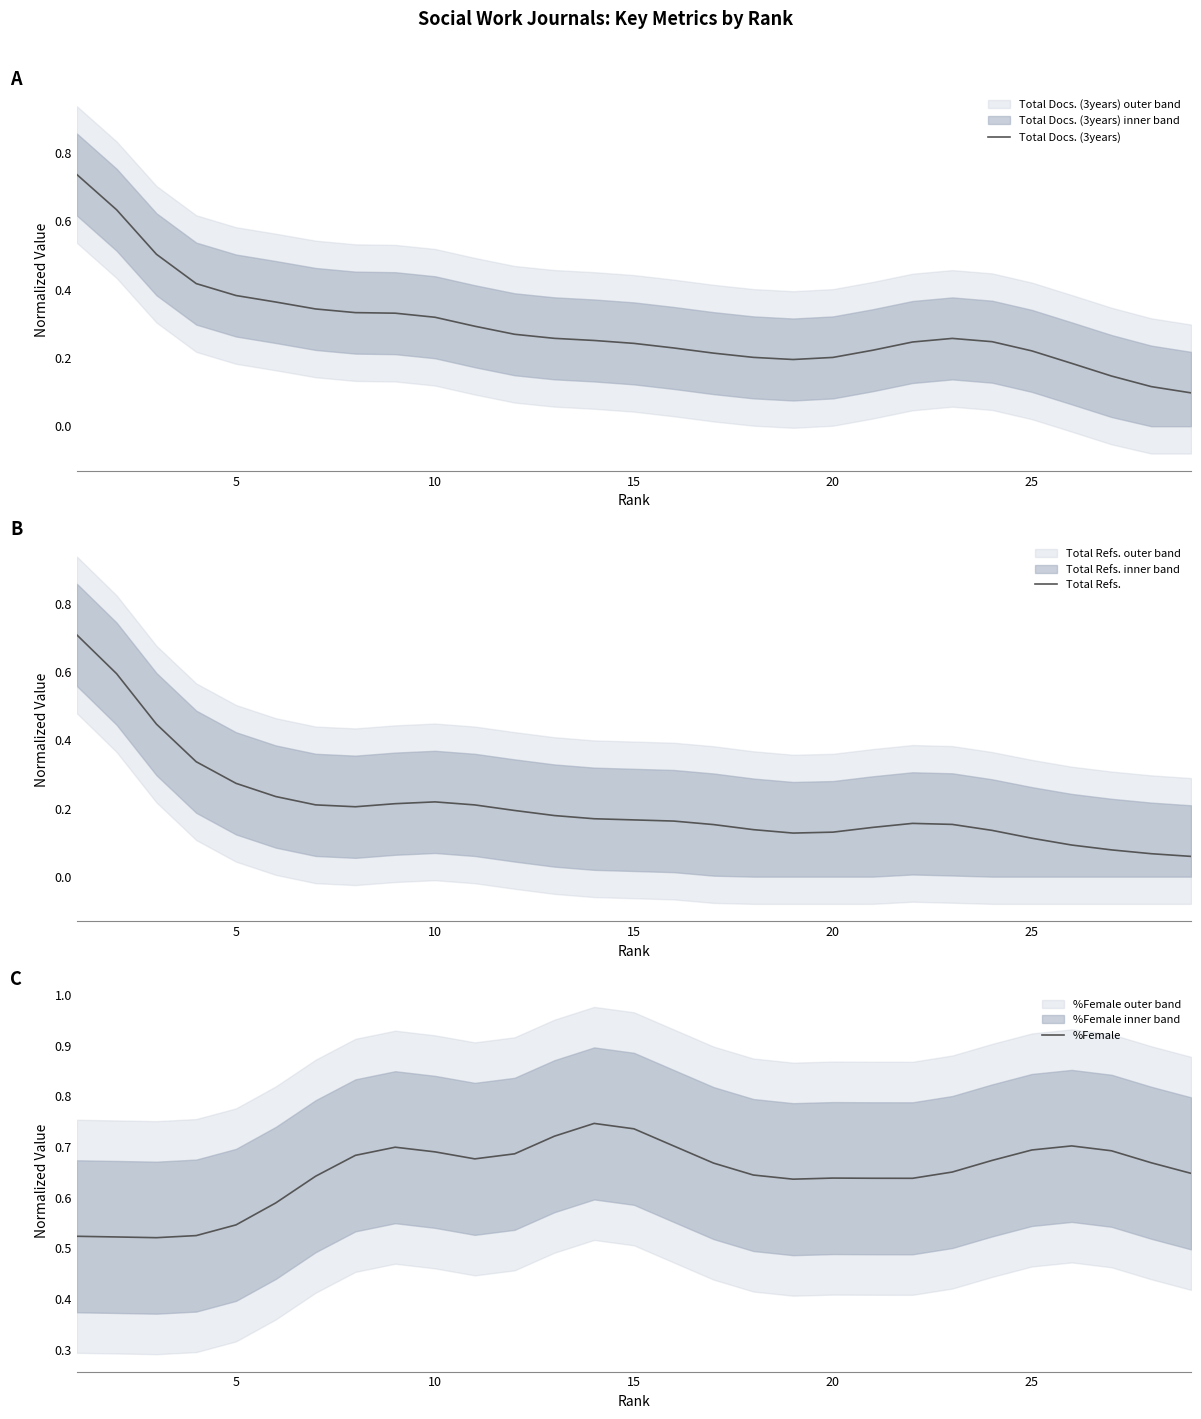

What is the highest value of the %Female series?

0.7